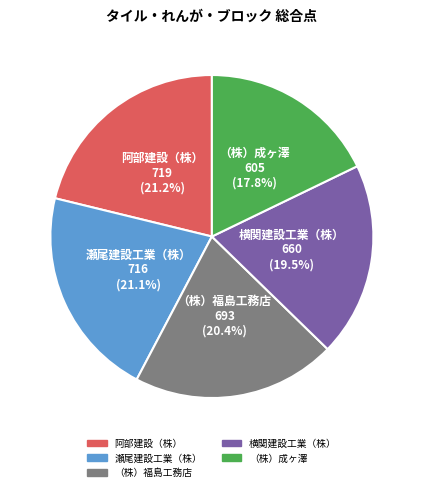

Which category has the smallest portion of the pie?

（株）成ヶ澤